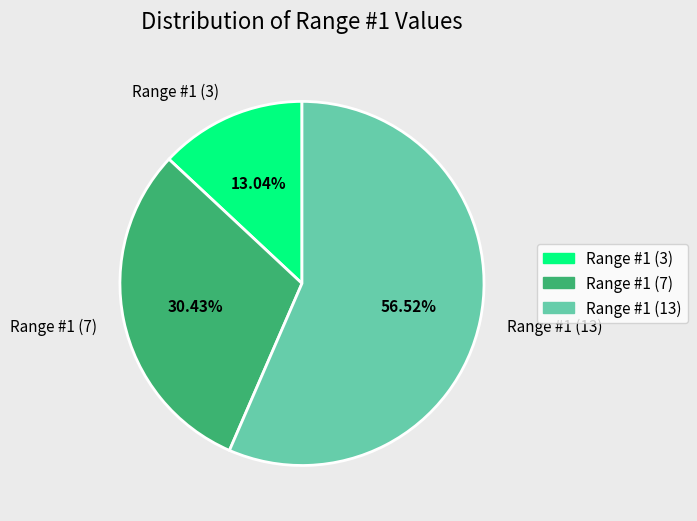

How many slices are in this pie chart?

3